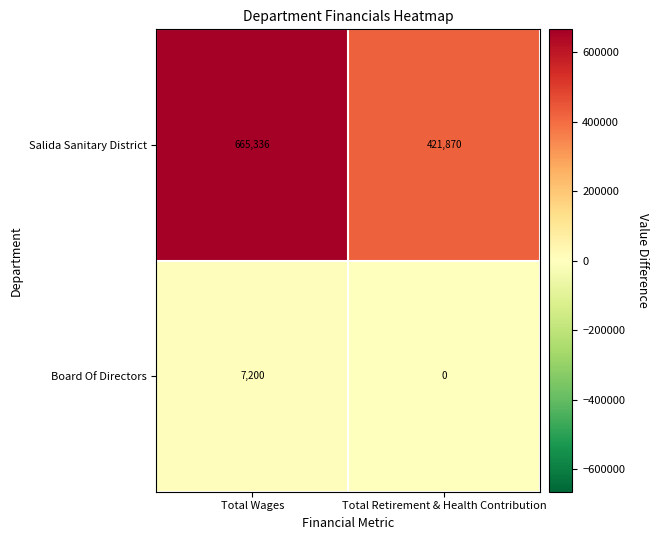

Reading left to right, what are all the values shown in this chart?

Salida Sanitary District: 665336	421870
Board Of Directors: 7200	0